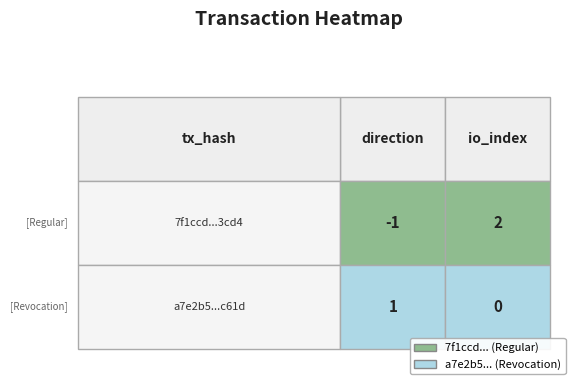

At how many categories does at least one series exceed 0?

2